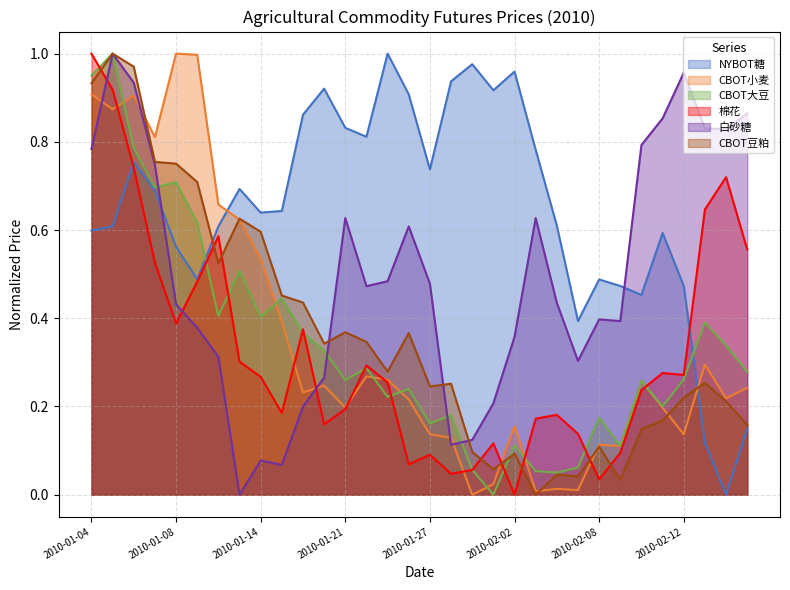

What is the highest value of the 棉花 series?

1.0